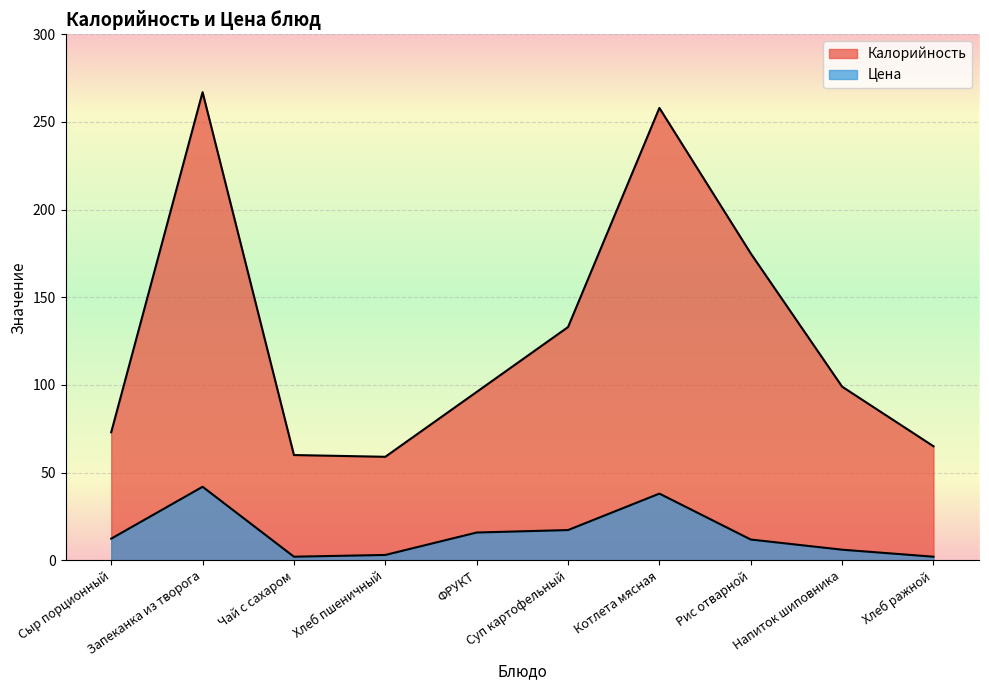

What is the lowest value of the Цена series?

2.0